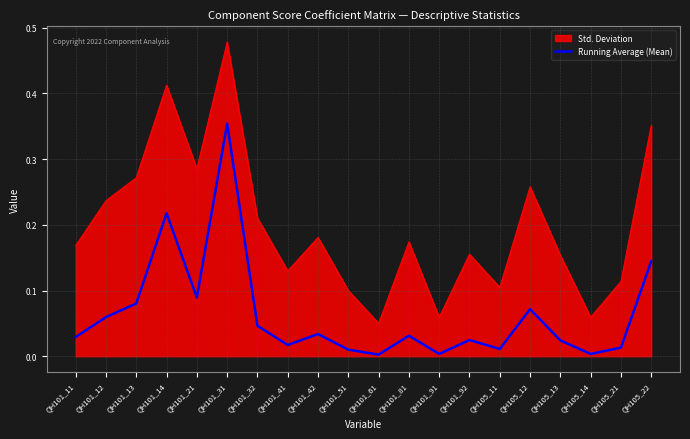

Which category has the highest value in the Std. Deviation series?

QH101_31